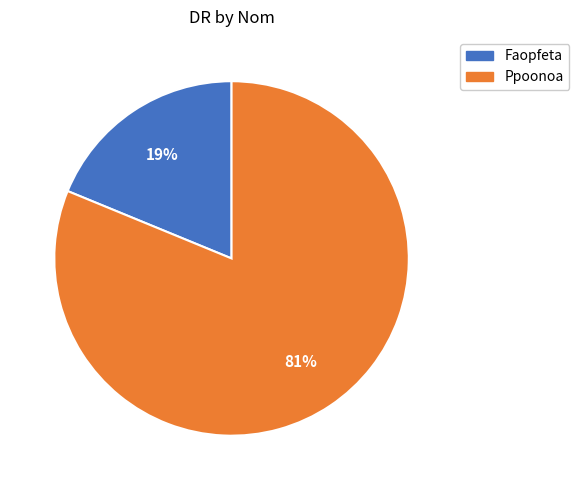

Do Faopfeta and Ppoonoa together represent more than half of the pie?

Yes